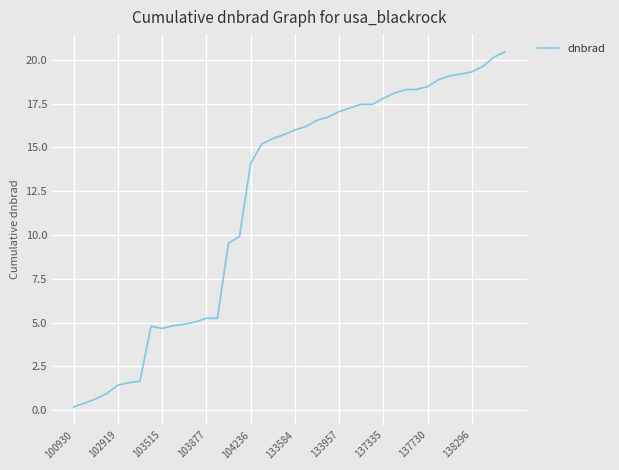

What is the greatest value displayed?

20.5